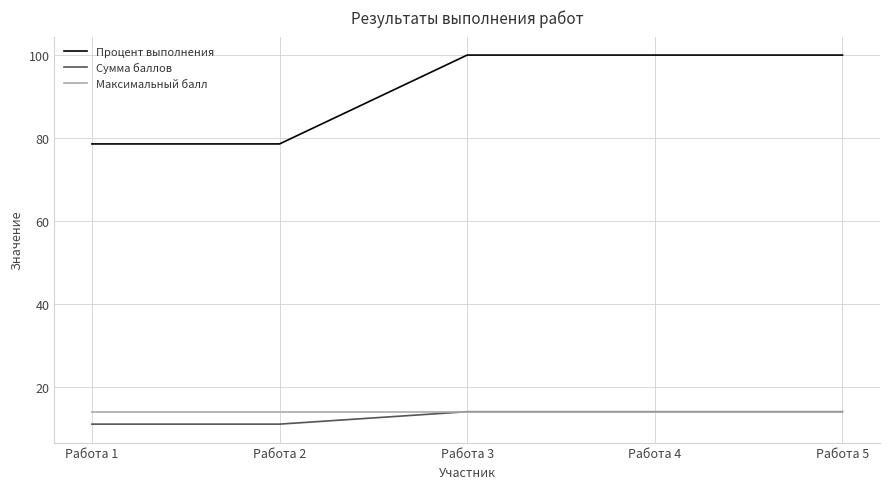

The value of Максимальный балл at Работа 1 is 14.0. True or false?

True